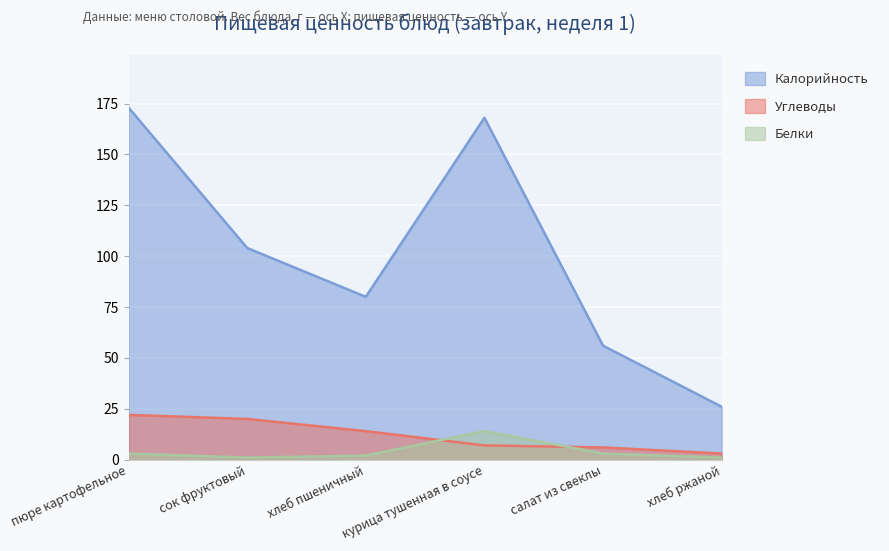

What is the label of the 2nd point from the left?

сок фруктовый